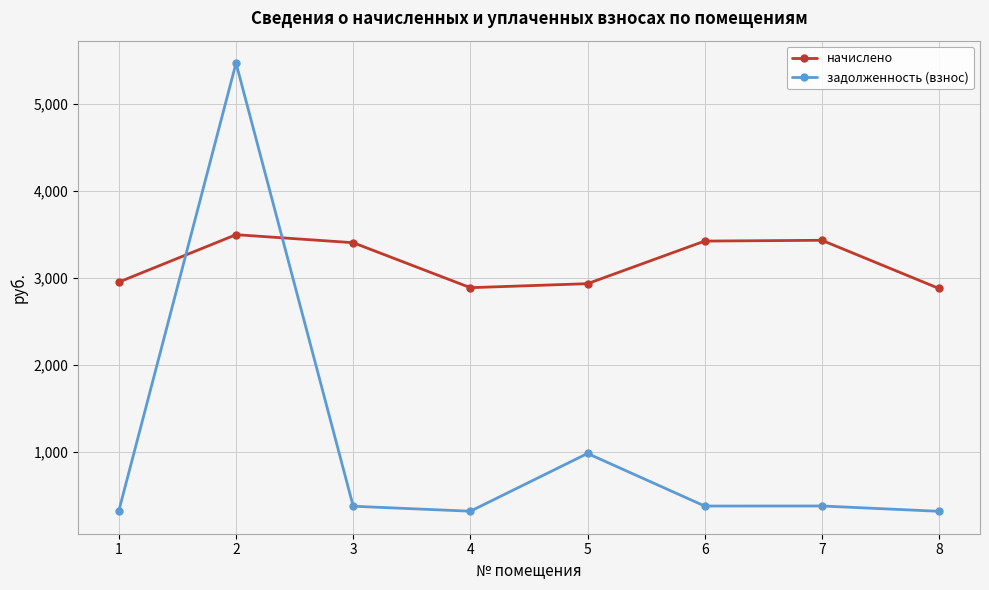

What is the difference between the начислено values at 5 and 7?

498.6